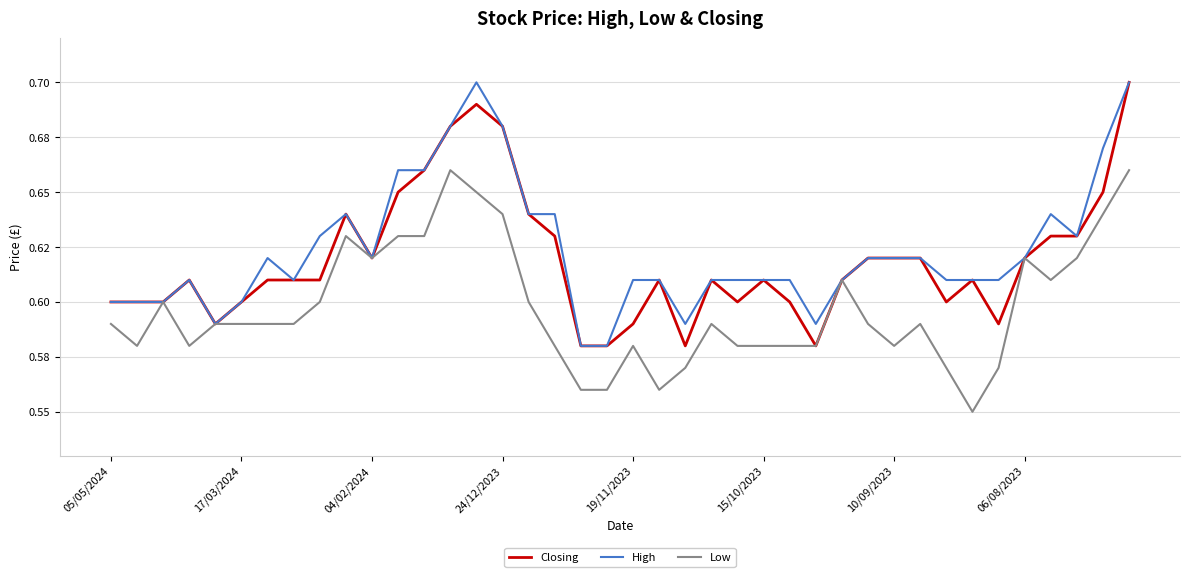

What is the difference between the maximum and minimum values in the Low series?

0.1